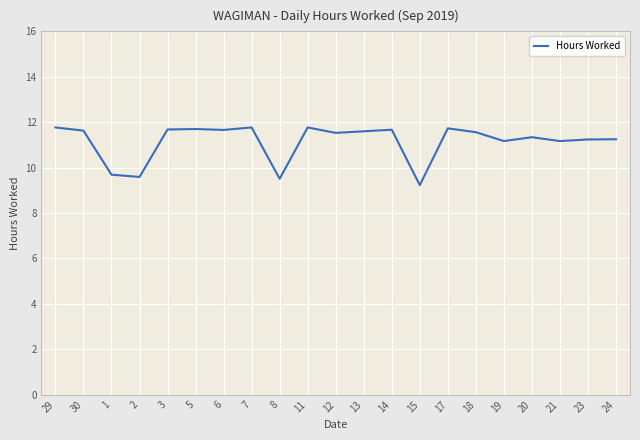

What position from the right is 11?

12